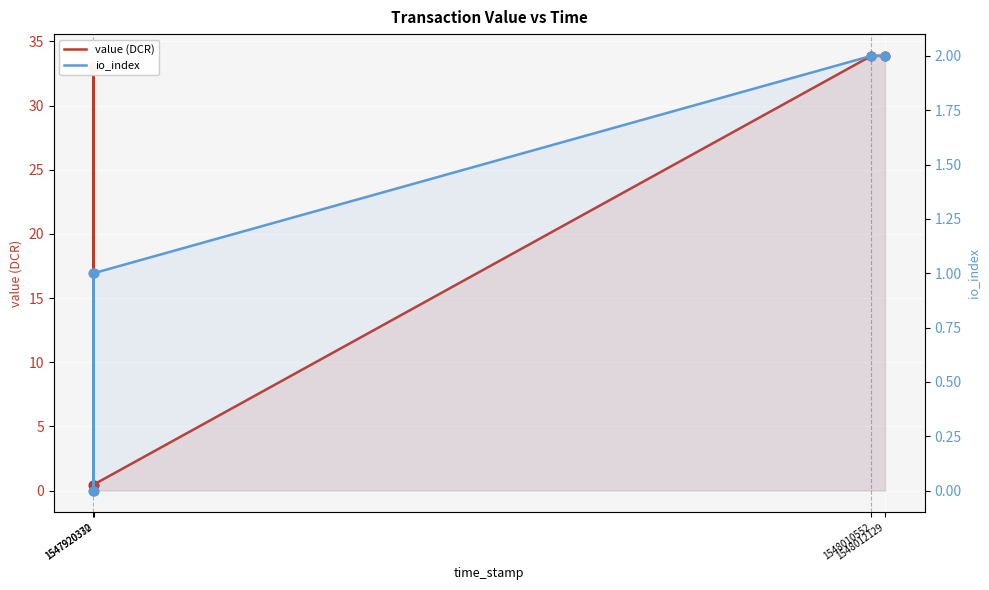

At how many categories does at least one series exceed 21?

4